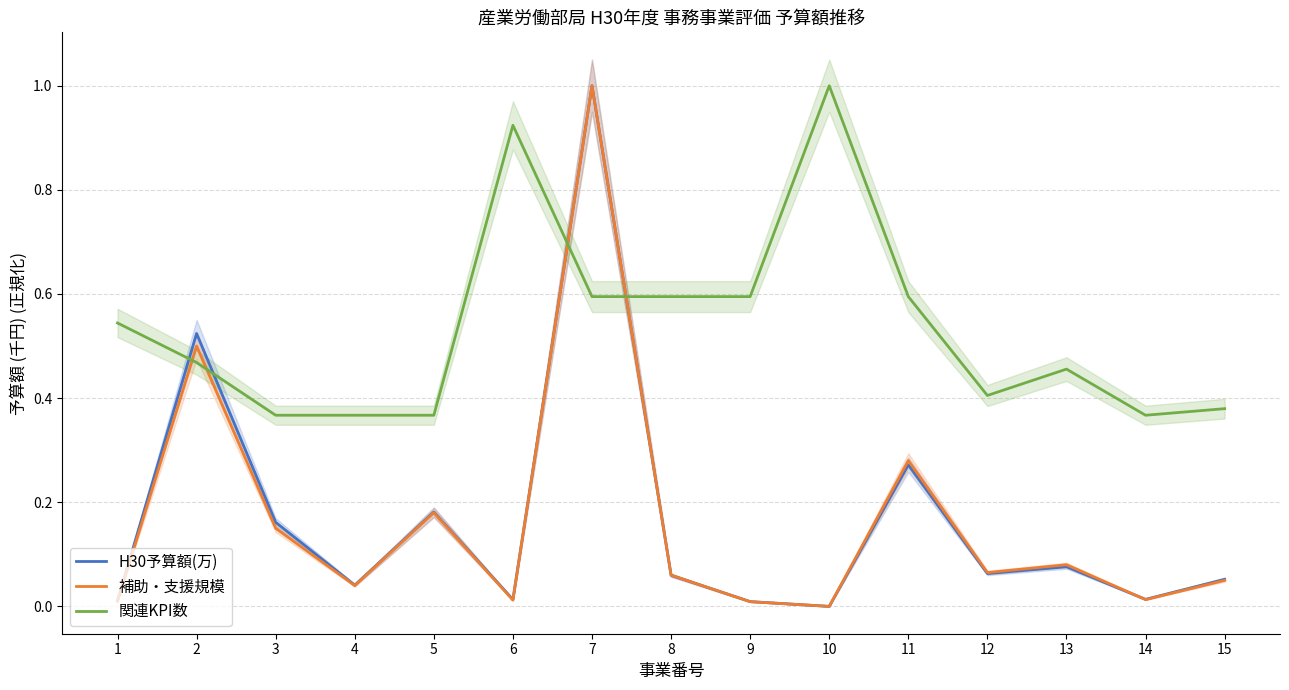

Reading left to right, extract all data points from this chart.

H30予算額(万): 1=0.0	2=0.5	3=0.2	4=0.0	5=0.2	6=0.0	7=1.0	8=0.1	9=0.0	10=0.0	11=0.3	12=0.1	13=0.1	14=0.0	15=0.1
補助・支援規模: 1=0.0	2=0.5	3=0.1	4=0.0	5=0.2	6=0.0	7=1.0	8=0.1	9=0.0	10=0.0	11=0.3	12=0.1	13=0.1	14=0.0	15=0.1
関連KPI数: 1=0.5	2=0.5	3=0.4	4=0.4	5=0.4	6=0.9	7=0.6	8=0.6	9=0.6	10=1.0	11=0.6	12=0.4	13=0.5	14=0.4	15=0.4